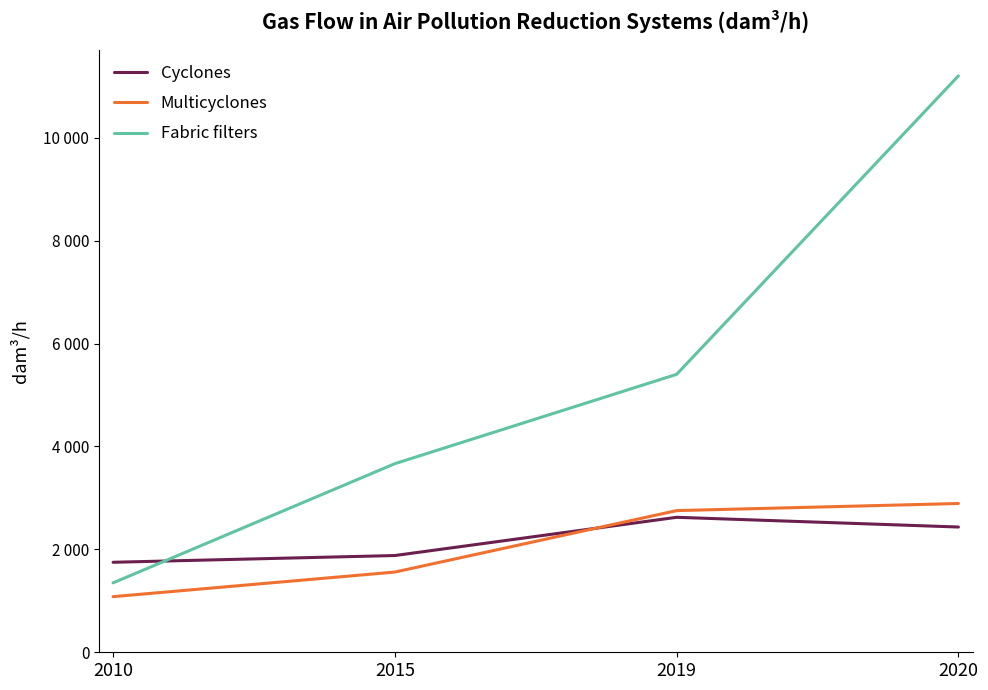

What are all the series names shown in the legend?

Cyclones, Multicyclones, Fabric filters